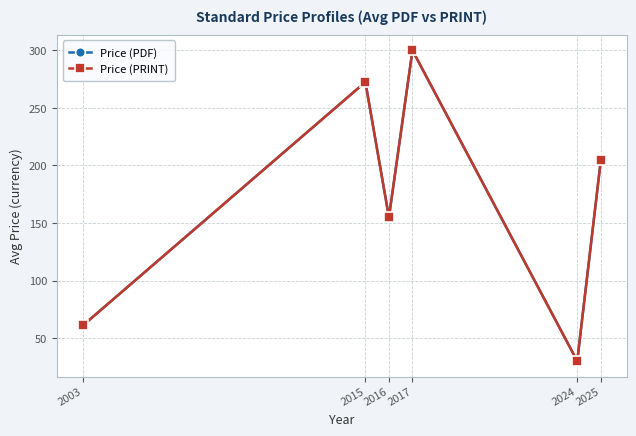

Is it true that Price (PRINT) equals 300.0 at 2017?

True